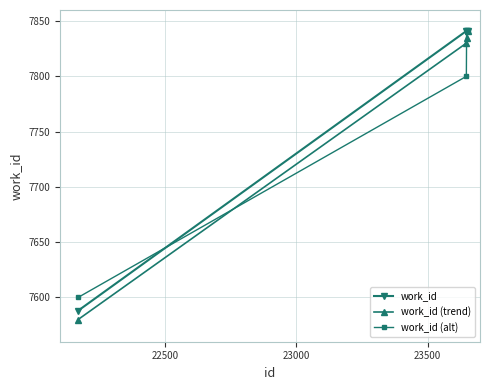

What is the sum of all work_id (trend) values?

31086